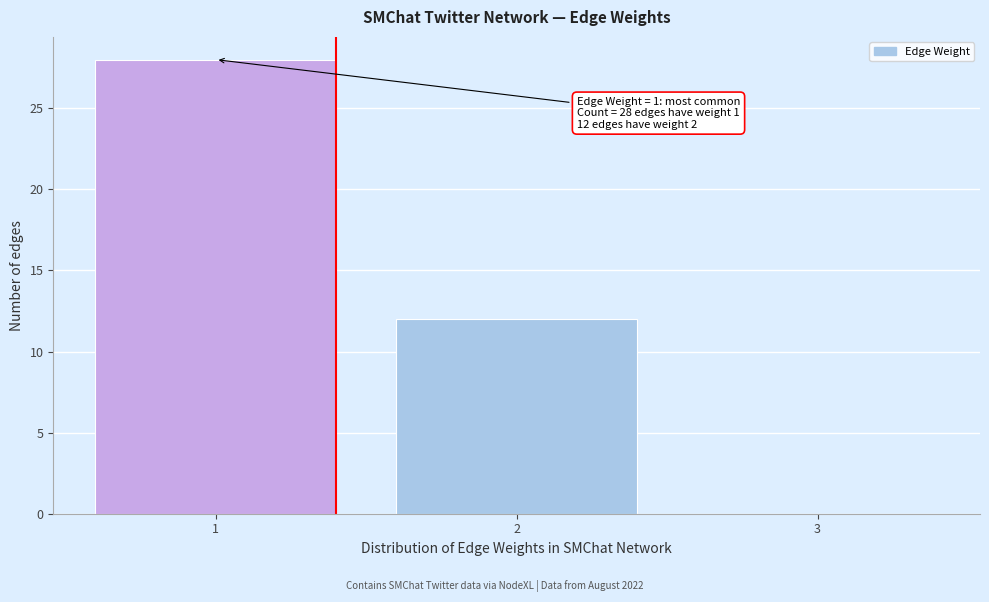

Reading left to right, list all the values displayed in this chart.

1=28	2=12	3=0